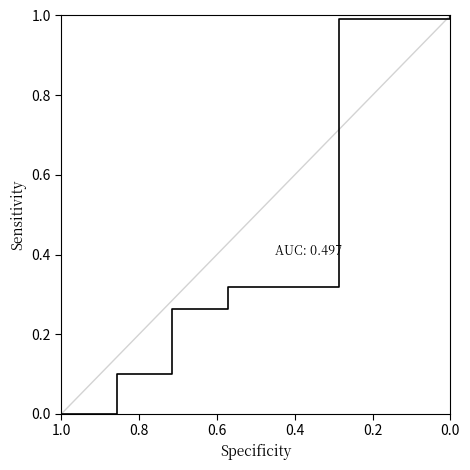

Which category has the lowest value across all series?

1.0